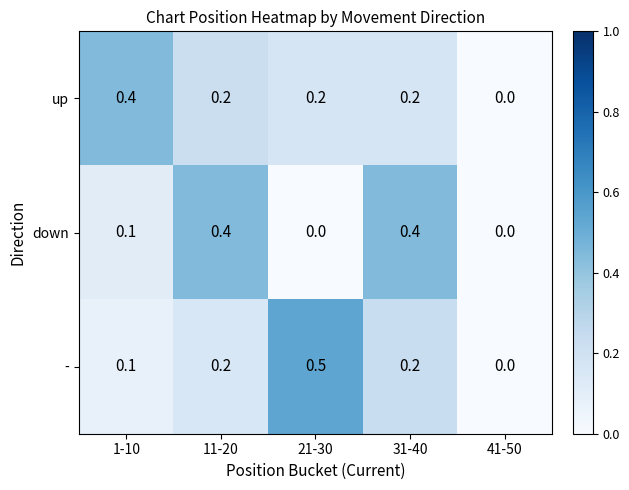

Reading left to right, extract all data points from this chart.

up: 1-10=0.4	11-20=0.2	21-30=0.2	31-40=0.2	41-50=0.0
down: 1-10=0.1	11-20=0.4	21-30=0.0	31-40=0.4	41-50=0.0
-: 1-10=0.1	11-20=0.2	21-30=0.5	31-40=0.2	41-50=0.0